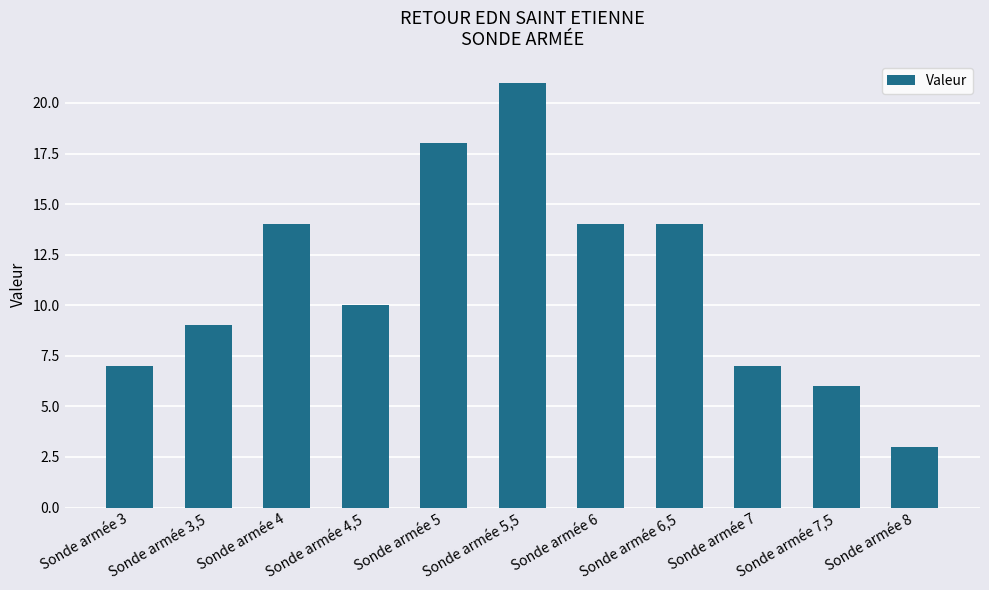

How many data points are less than 10?

5